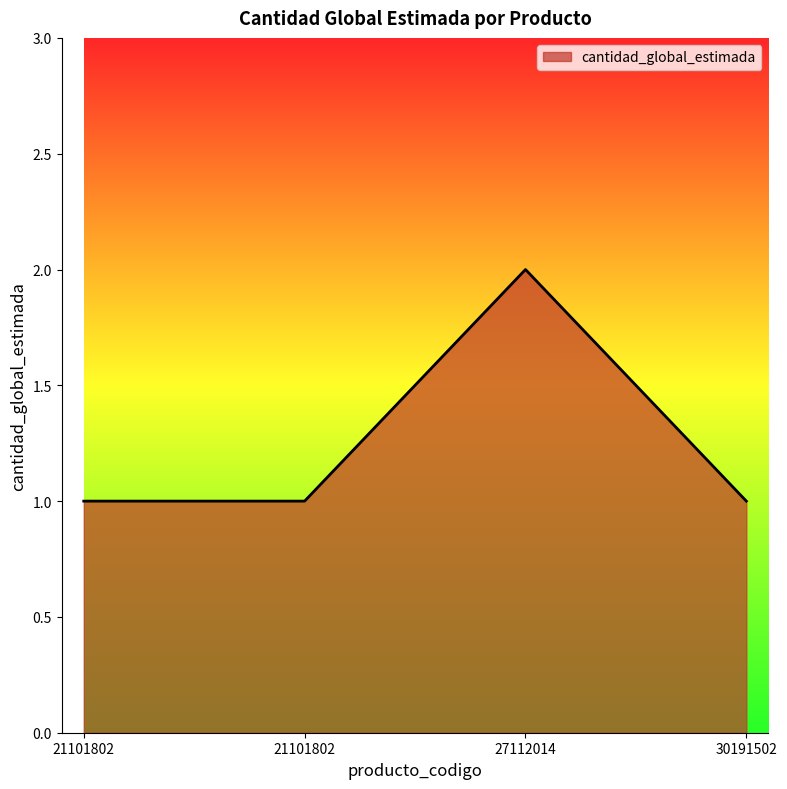

How many interior local peaks (higher than both neighbors) does the data have?

1